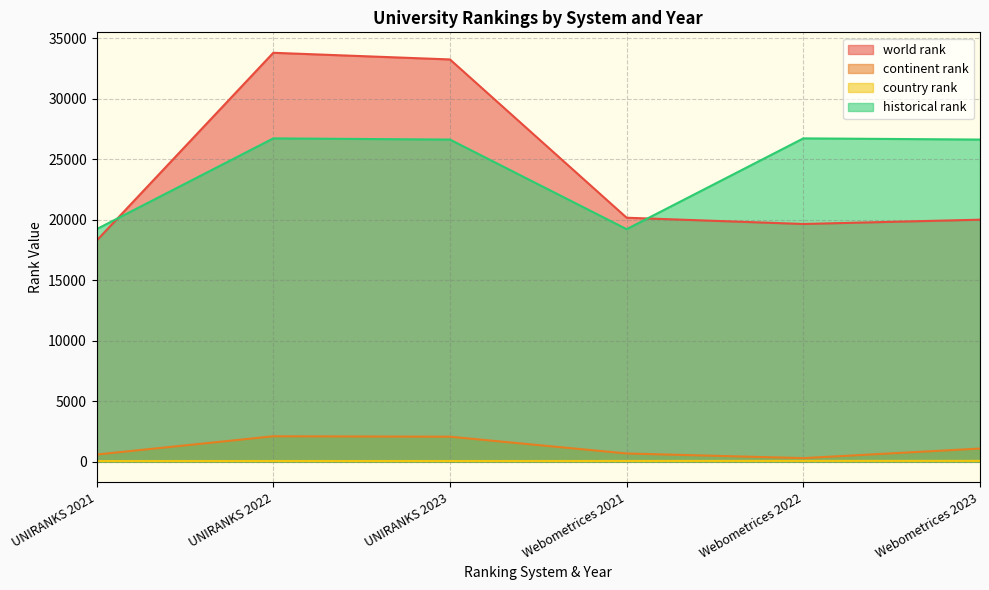

Rank the categories by historical rank value from highest to lowest.

UNIRANKS 2022, Webometrices 2022, UNIRANKS 2023, Webometrices 2023, UNIRANKS 2021, Webometrices 2021